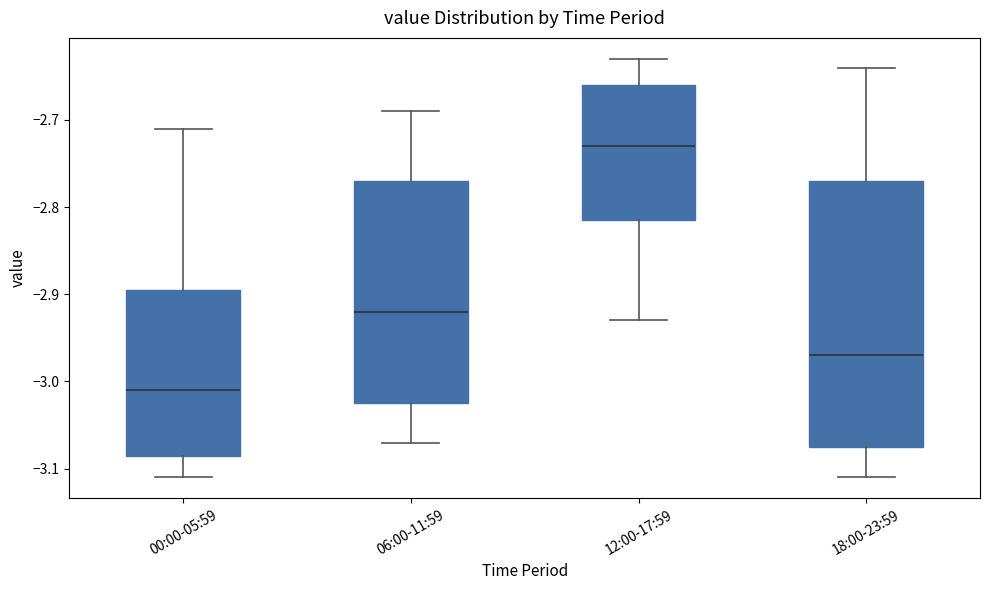

Which box has the highest median line?

12:00-17:59